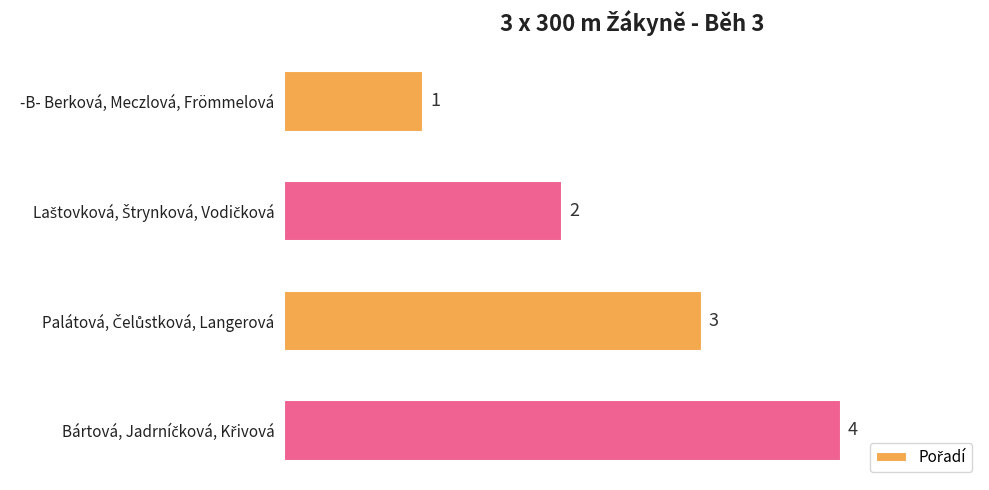

What is the sum of all values?

10